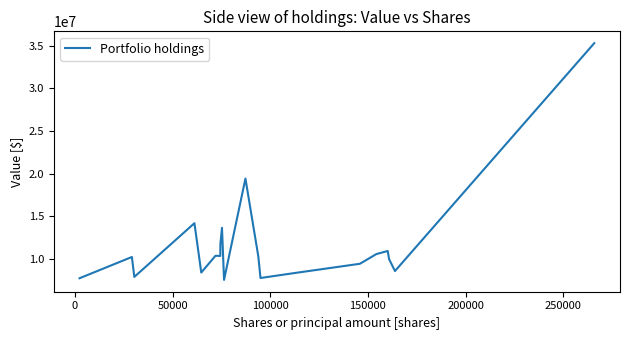

What is the greatest value displayed?

35274000